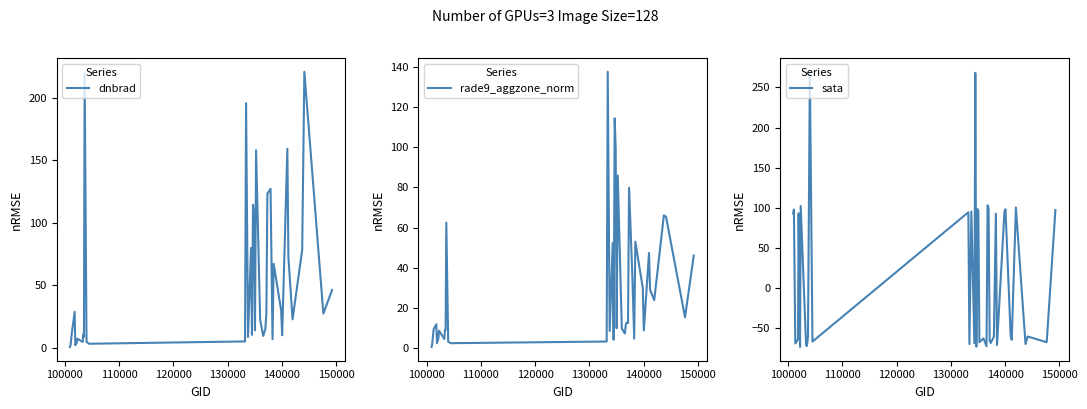

List the series in order of their peak value, lowest first.

rade9_aggzone_norm, dnbrad, sata